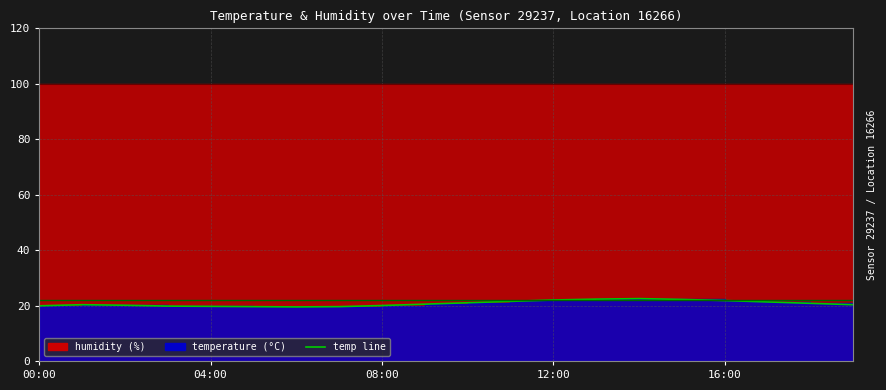

What position from the right is 08:00?

18